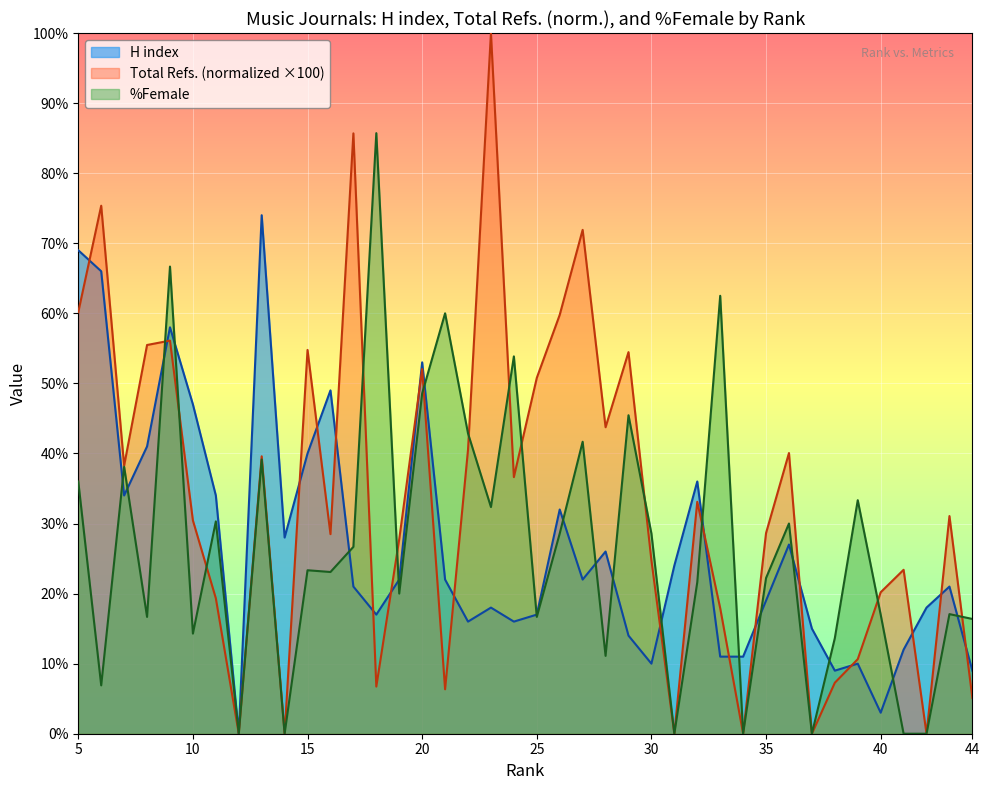

Reading left to right, what are all the values shown in this chart?

H index: 44=9.0	43=21.0	42=18.0	41=12.0	40=3.0	39=10.0	38=9.0	37=15.0	36=27.0	35=19.0	34=11.0	33=11.0	32=36.0	31=24.0	30=10.0	29=14.0	28=26.0	27=22.0	26=32.0	25=17.0	24=16.0	23=18.0	22=16.0	21=22.0	20=53.0	19=22.0	18=17.0	17=21.0	16=49.0	15=40.0	14=28.0	13=74.0	12=0.0	11=34.0	10=47.0	9=58.0	8=41.0	7=34.0	6=66.0	5=69.0
Total Refs.: 44=5.1	43=31.1	42=0.0	41=23.4	40=20.2	39=10.6	38=7.3	37=0.0	36=40.1	35=28.6	34=0.0	33=17.9	32=33.1	31=0.0	30=24.7	29=54.5	28=43.7	27=71.9	26=59.8	25=50.8	24=36.6	23=100.0	22=40.5	21=6.3	20=52.0	19=27.8	18=6.7	17=85.7	16=28.5	15=54.8	14=0.0	13=39.6	12=0.0	11=19.3	10=30.4	9=56.1	8=55.5	7=38.3	6=75.4	5=60.2
%Female: 44=16.4	43=17.1	42=0.0	41=0.0	40=17.0	39=33.3	38=13.6	37=0.0	36=30.0	35=22.2	34=0.0	33=62.5	32=21.6	31=0.0	30=28.6	29=45.5	28=11.1	27=41.7	26=28.6	25=16.7	24=53.9	23=32.4	22=42.9	21=60.0	20=48.6	19=20.0	18=85.7	17=26.7	16=23.1	15=23.3	14=0.0	13=39.1	12=0.0	11=30.3	10=14.3	9=66.7	8=16.7	7=38.1	6=6.9	5=36.0